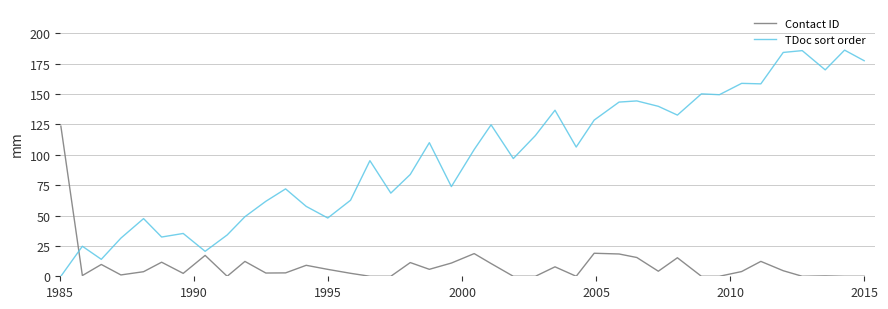

What is the difference between the maximum and minimum values in the TDoc sort order series?

186.2